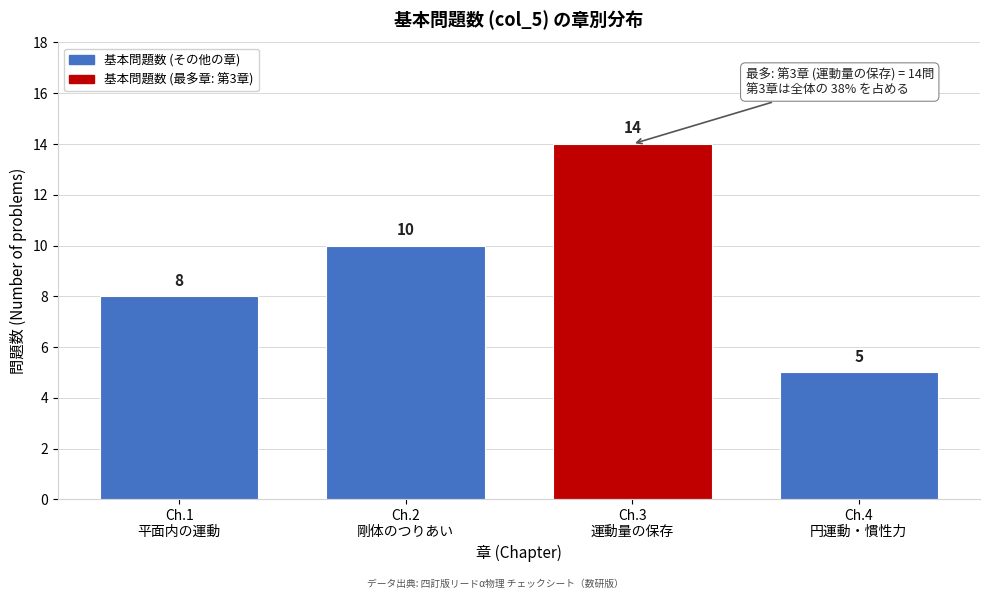

Reading left to right, what are all the values shown in this chart?

8	10	14	5